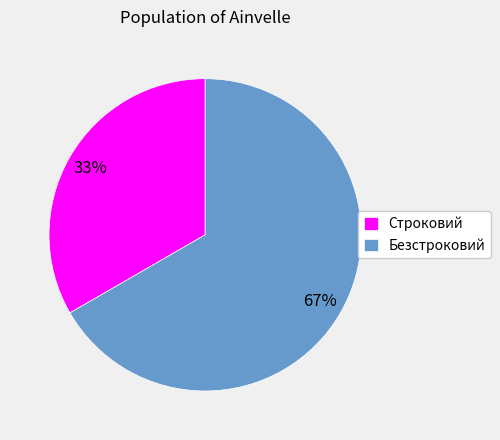

Which has a higher value, Строковий or Безстроковий?

Безстроковий